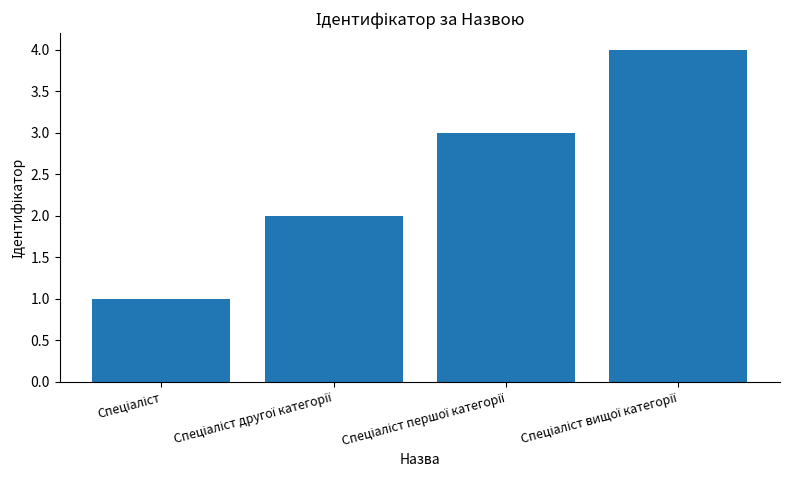

What is the difference between the maximum and minimum values?

3